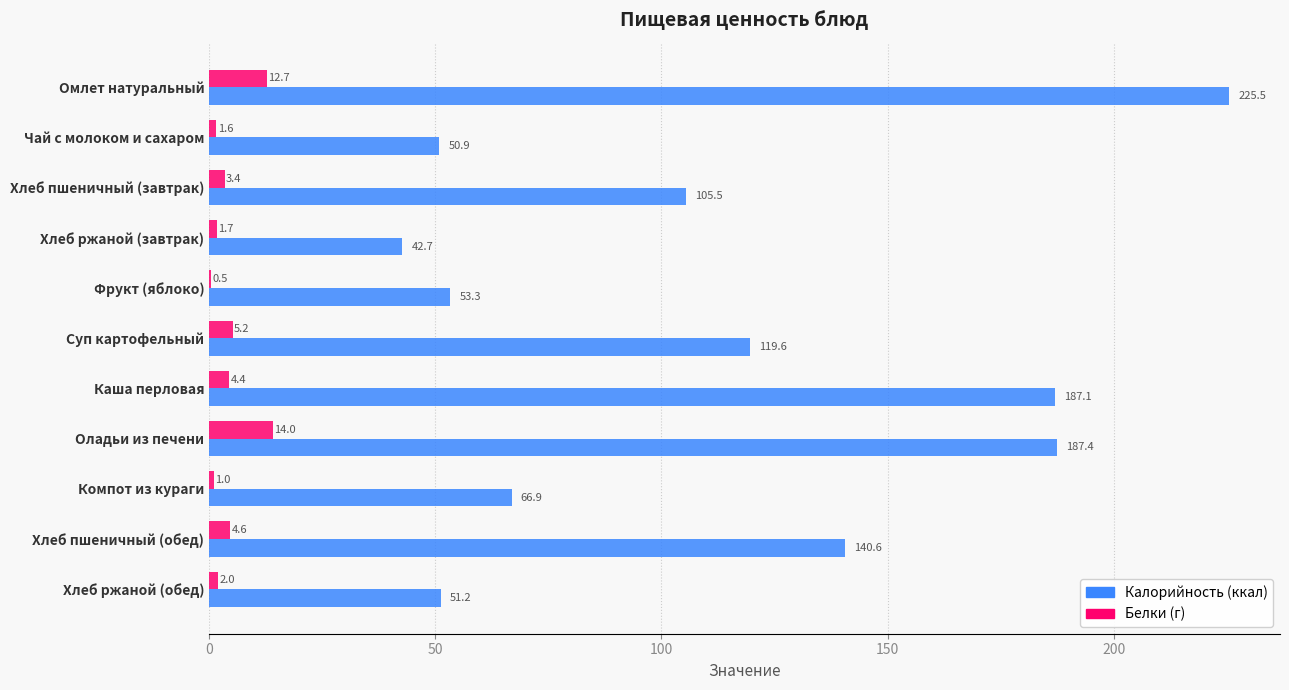

What is the maximum value shown in the chart?

225.5